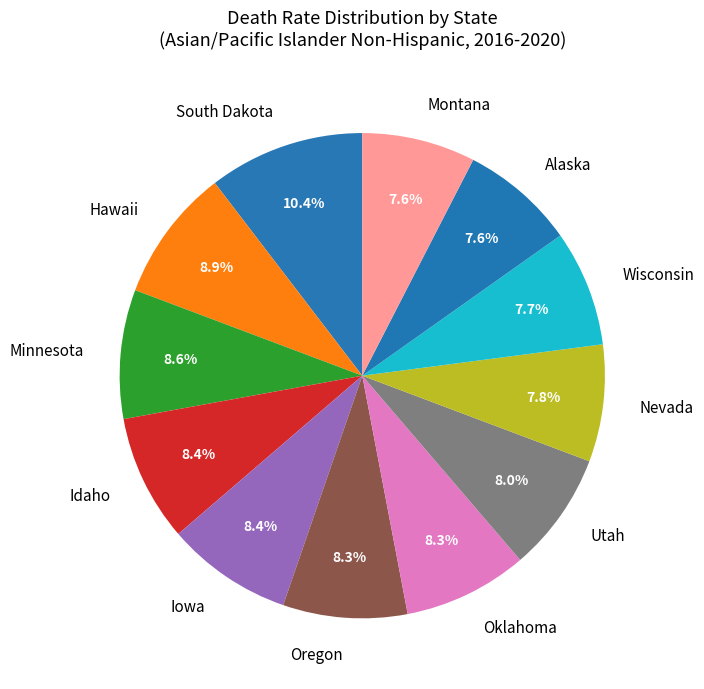

Which slice is the largest?

South Dakota